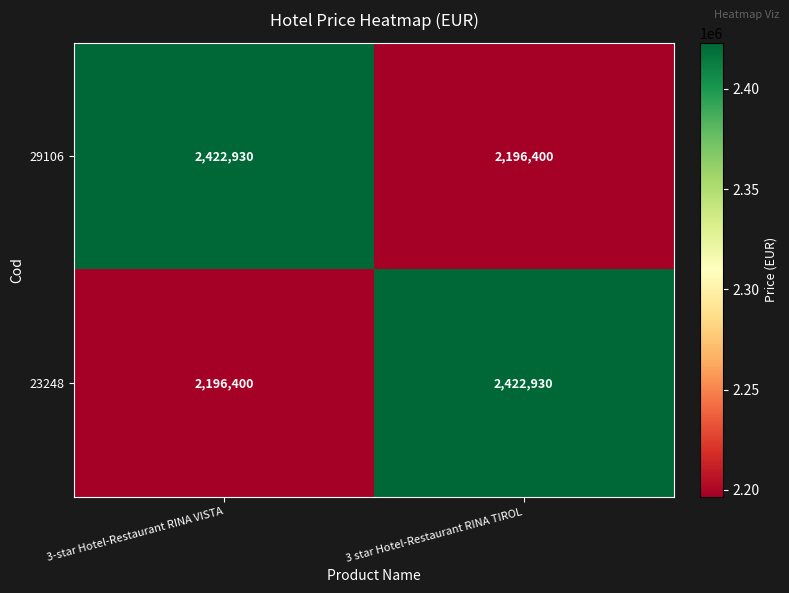

What is the average value of the 23248 series?

2309665